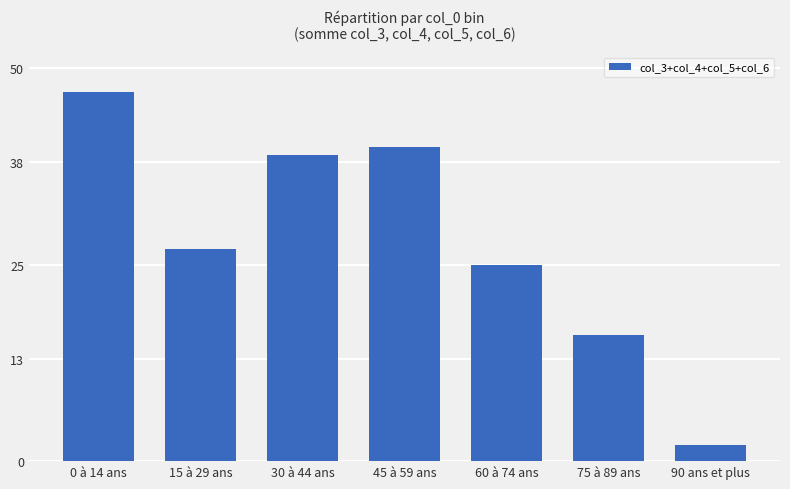

What is the difference between the second highest and second lowest values?

24